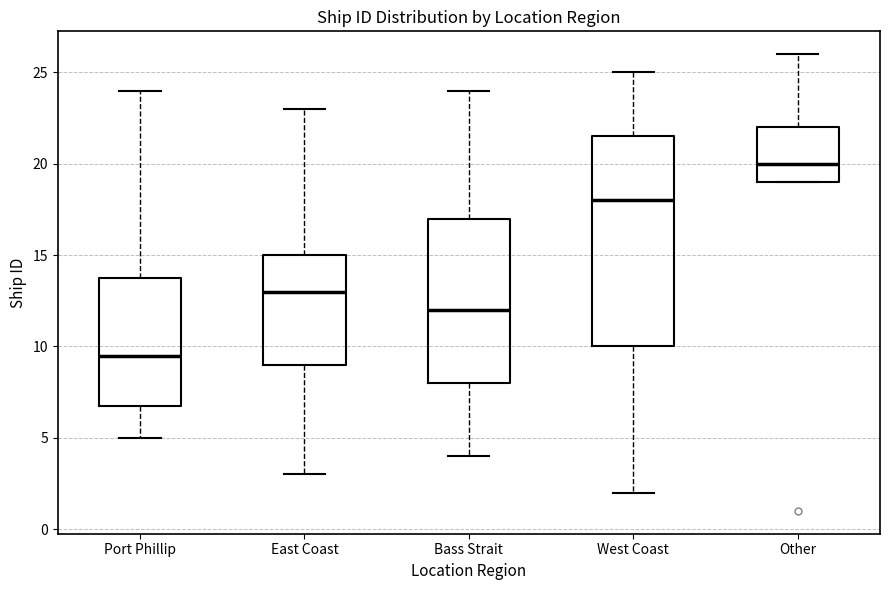

Which box has the highest median line?

Other